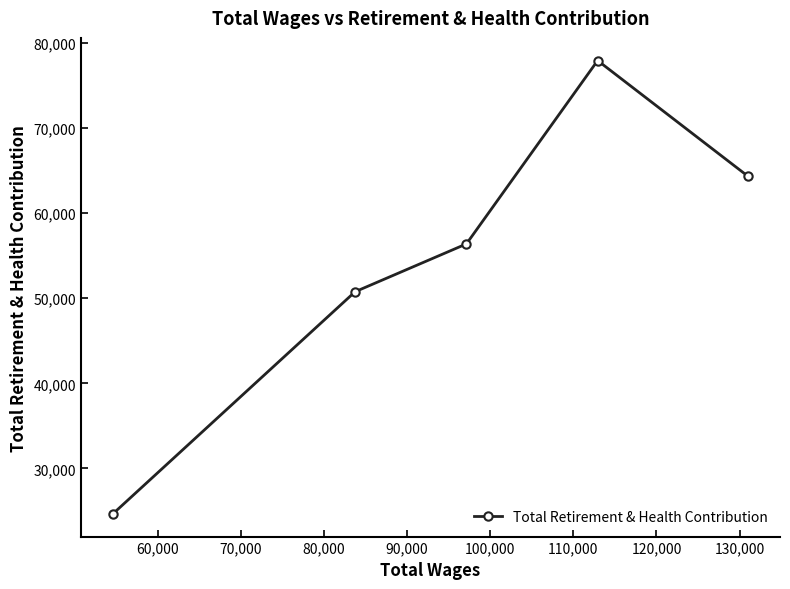

What is the maximum value shown in the chart?

77895